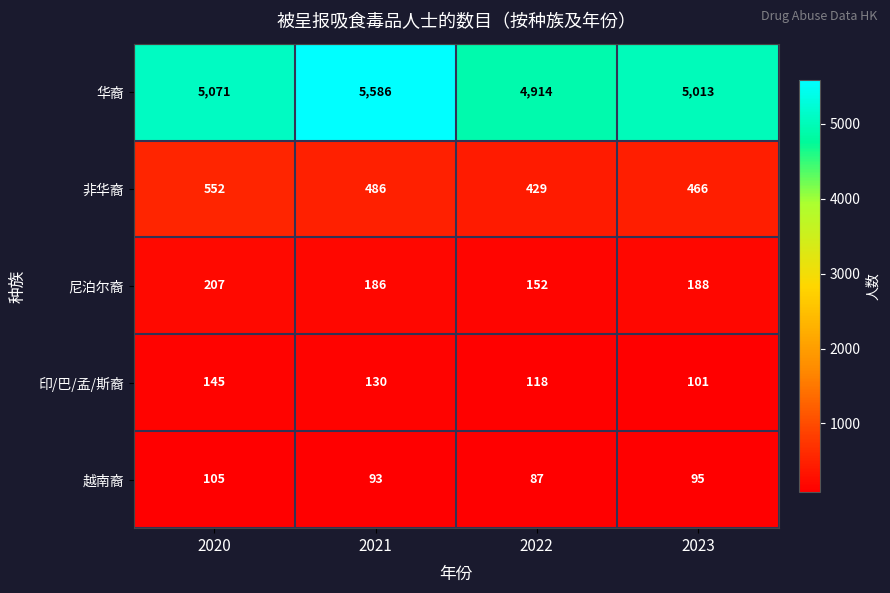

Reading left to right, list all the values displayed in this chart.

华裔: 5071	5586	4914	5013
非华裔: 552	486	429	466
尼泊尔裔: 207	186	152	188
印/巴/孟/斯裔: 145	130	118	101
越南裔: 105	93	87	95